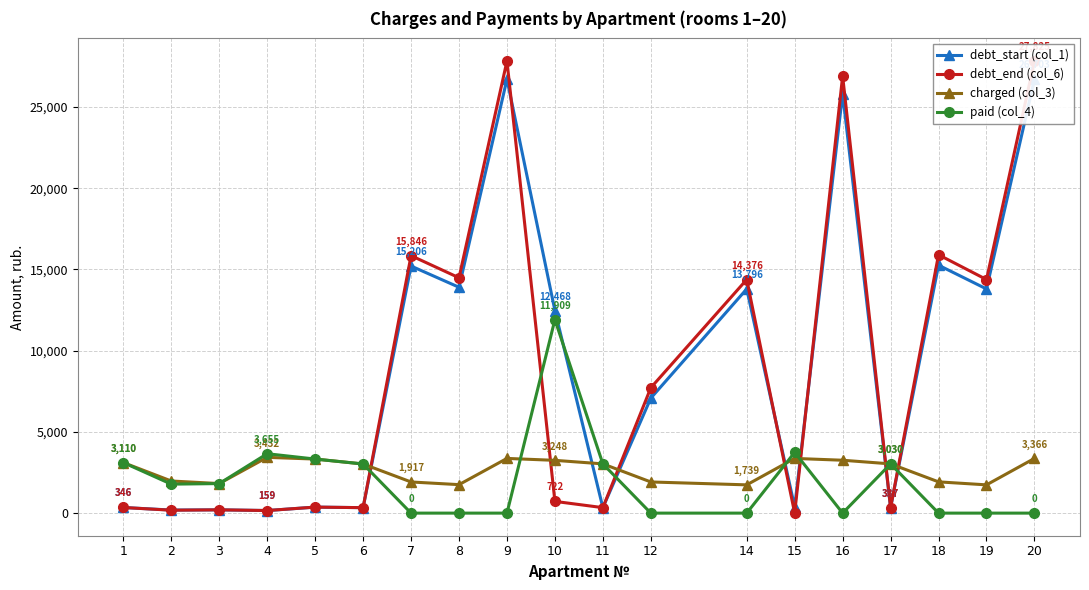

Which label corresponds to the smallest value in the chart?

15